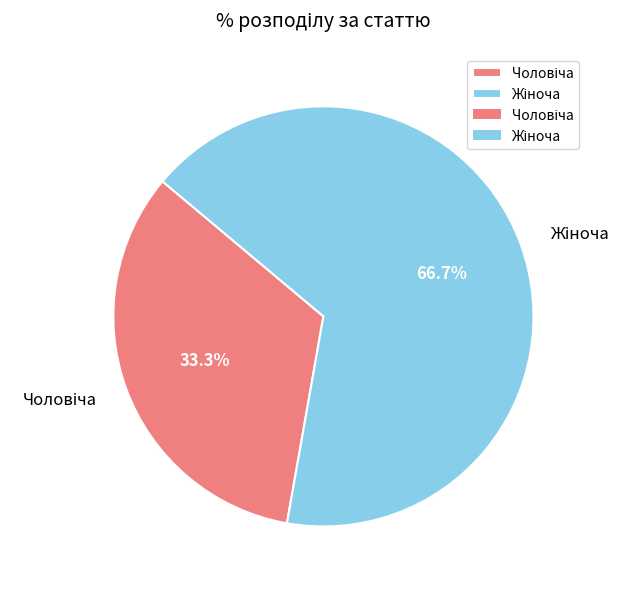

Is there any slice that represents more than half of the pie?

Yes